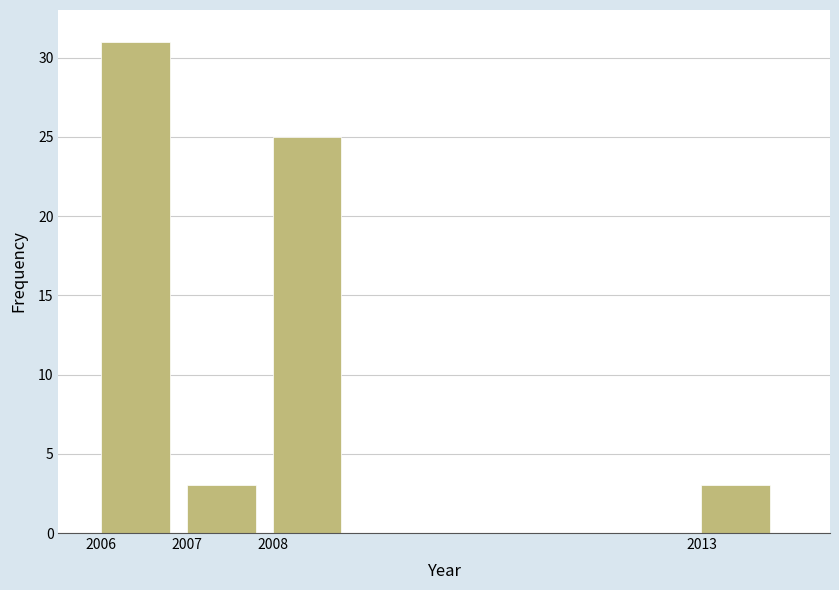

Reading left to right, transcribe this chart: for each bar, give the range it covers on the x-axis and its height. The values are not printed on the chart, so give them approximately, as read against the axis.

2006 to 2007: 31
2007 to 2008: 3
2008 to 2009: 25
2009 to 2010: 0
2010 to 2011: 0
2011 to 2012: 0
2012 to 2013: 0
2013 to 2014: 3